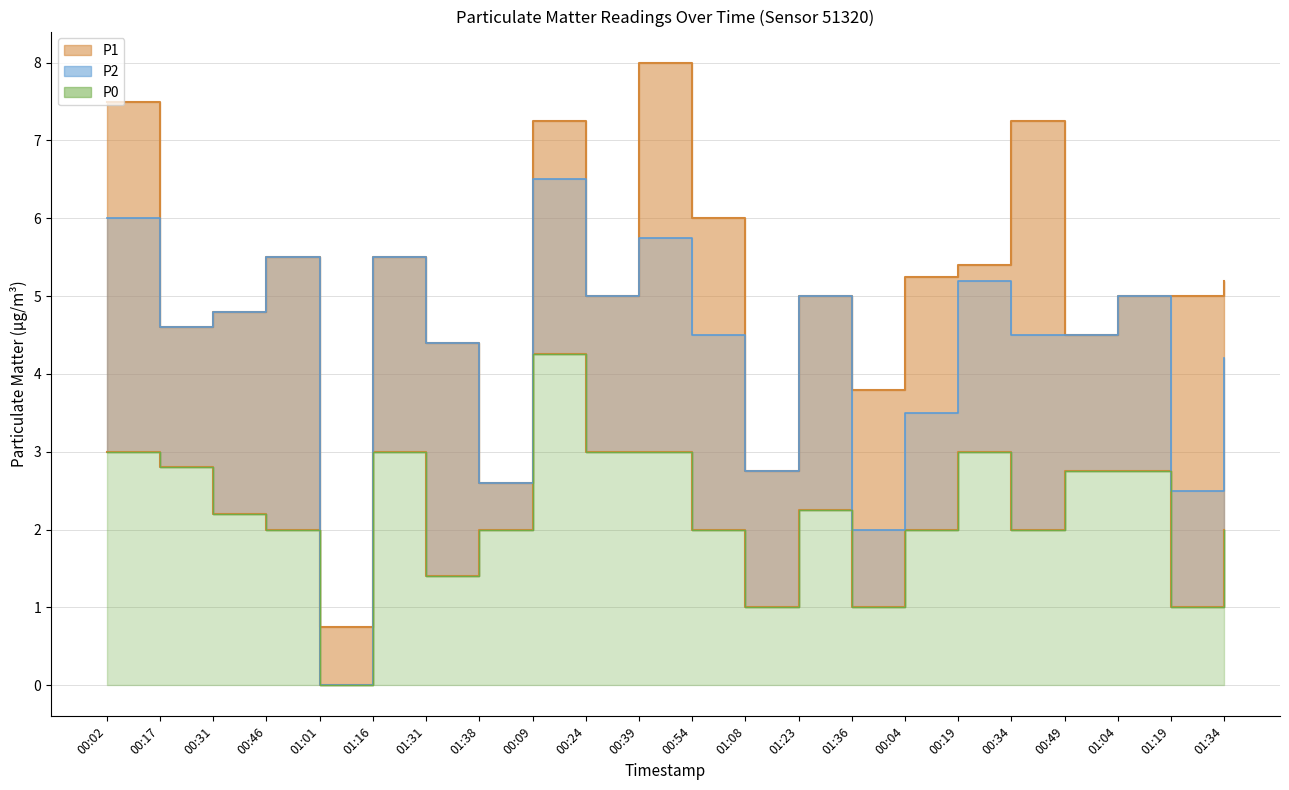

True or false: P1 and P0 intersect in this chart.

False